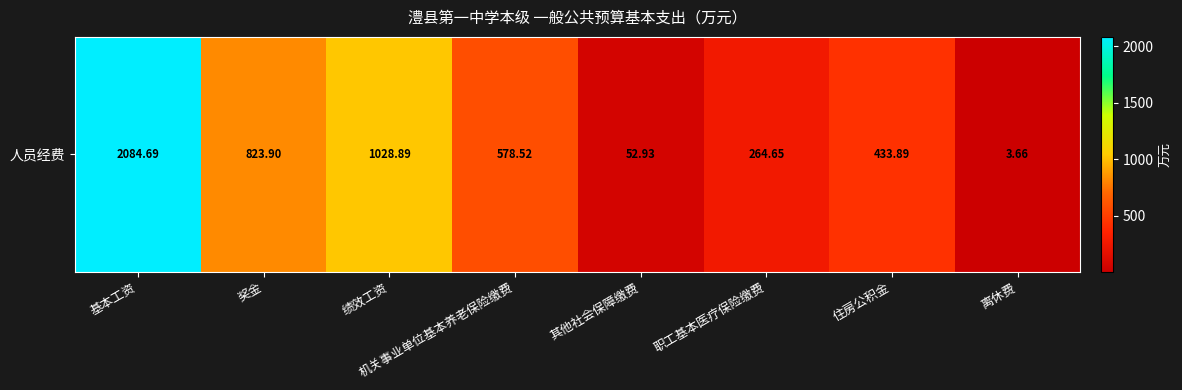

The value at 职工基本医疗保险缴费 is 264.7. True or false?

True